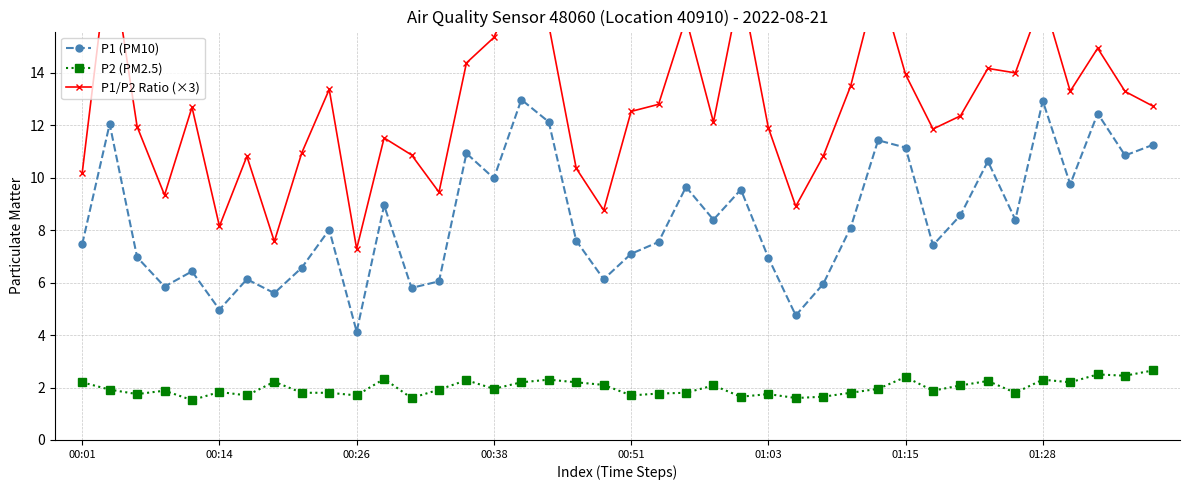

At 31, list the series in order from smallest to largest.

P2 (PM2.5), P1 (PM10), P1/P2 Ratio (×3)